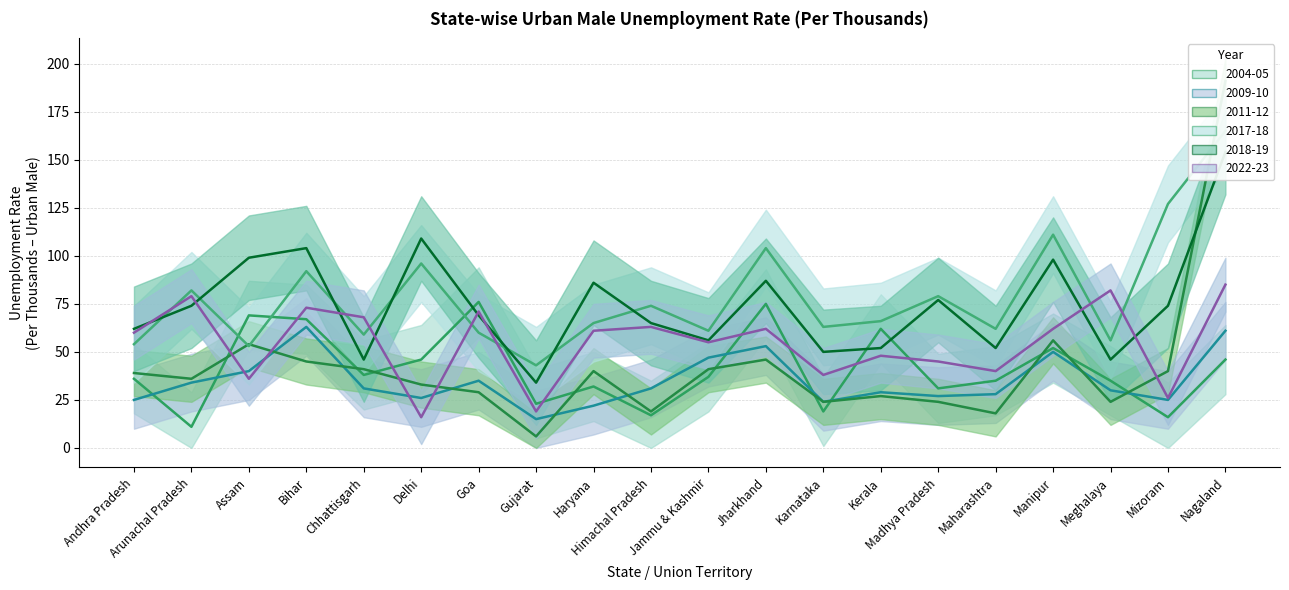

What is the total value across all series at Assam?

351